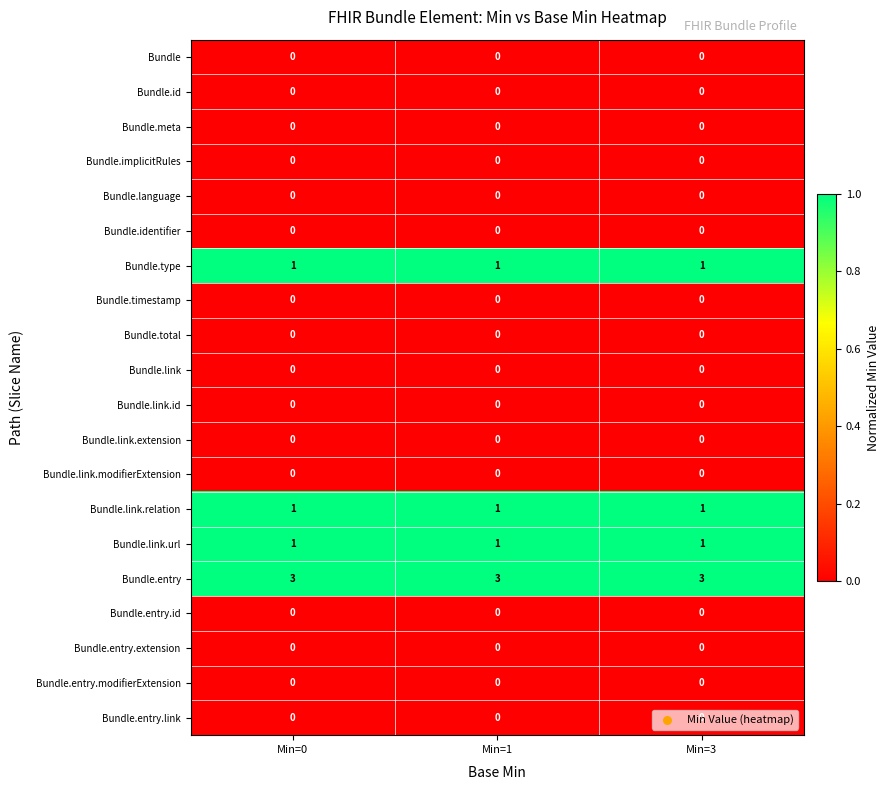

What is the greatest value displayed?

3